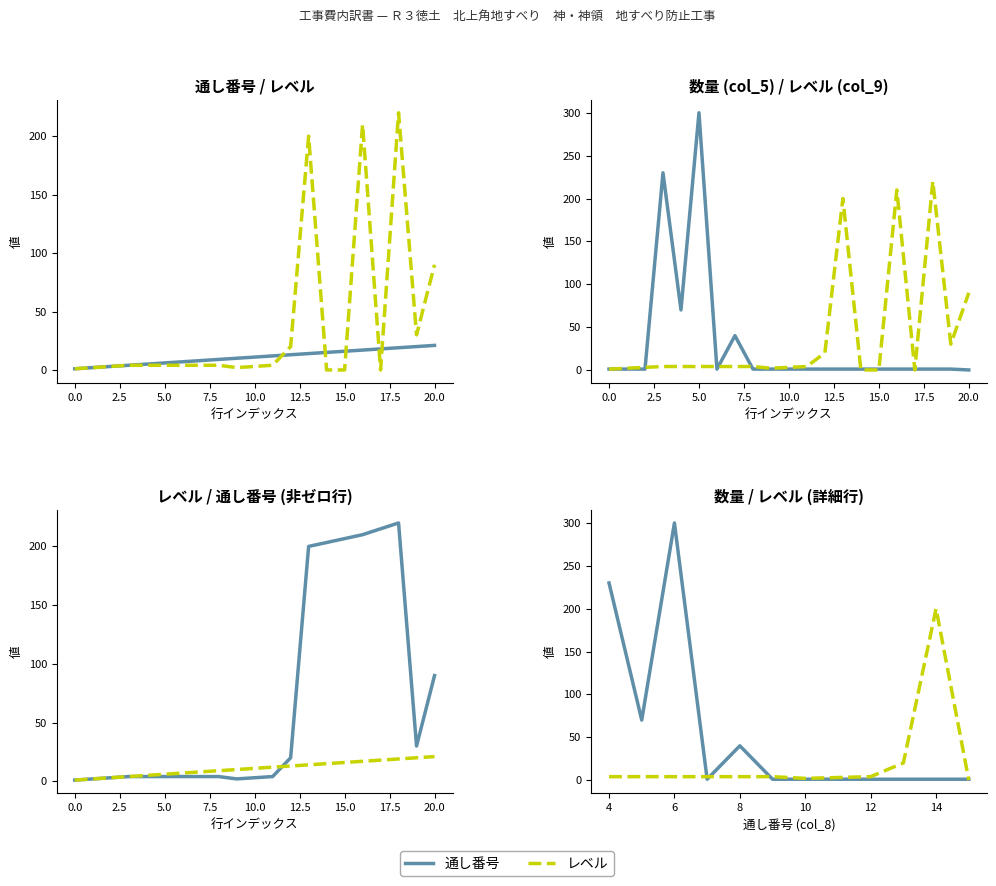

Is the value of レベル at 14 greater than the value of 通し番号 at 3?

Yes